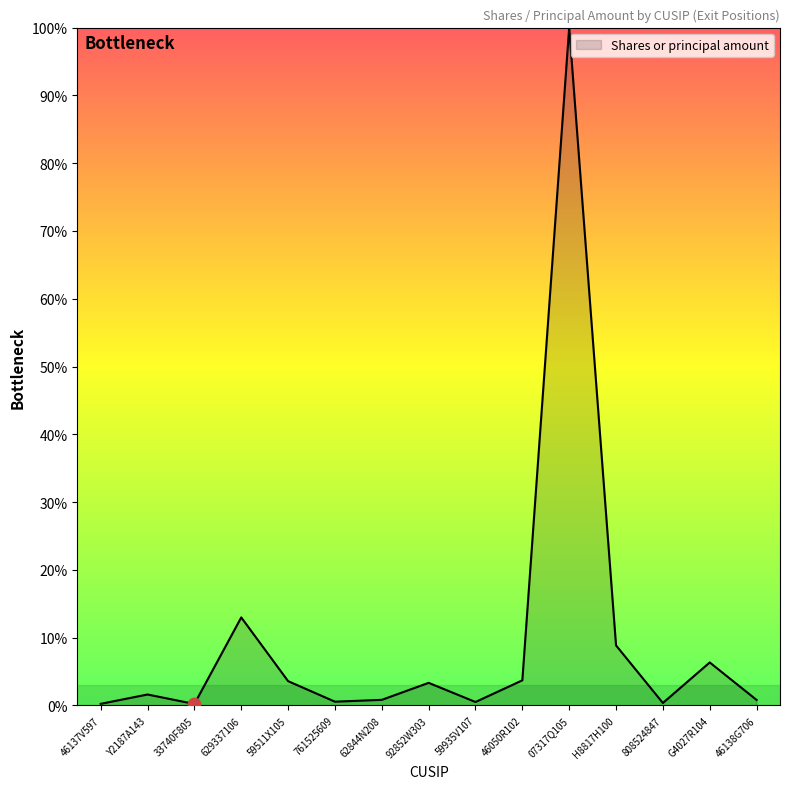

What is the change in value from 92852W303 to G4027R104?

+3.0